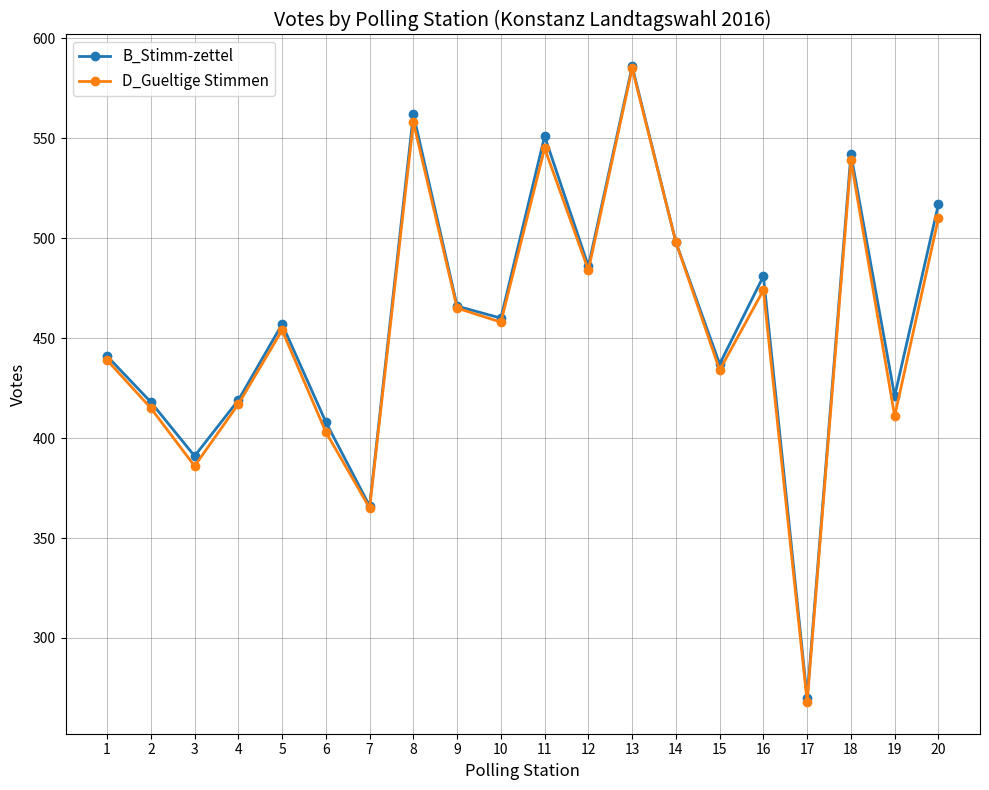

What are all the series names shown in the legend?

B_Stimm-zettel, D_Gueltige Stimmen